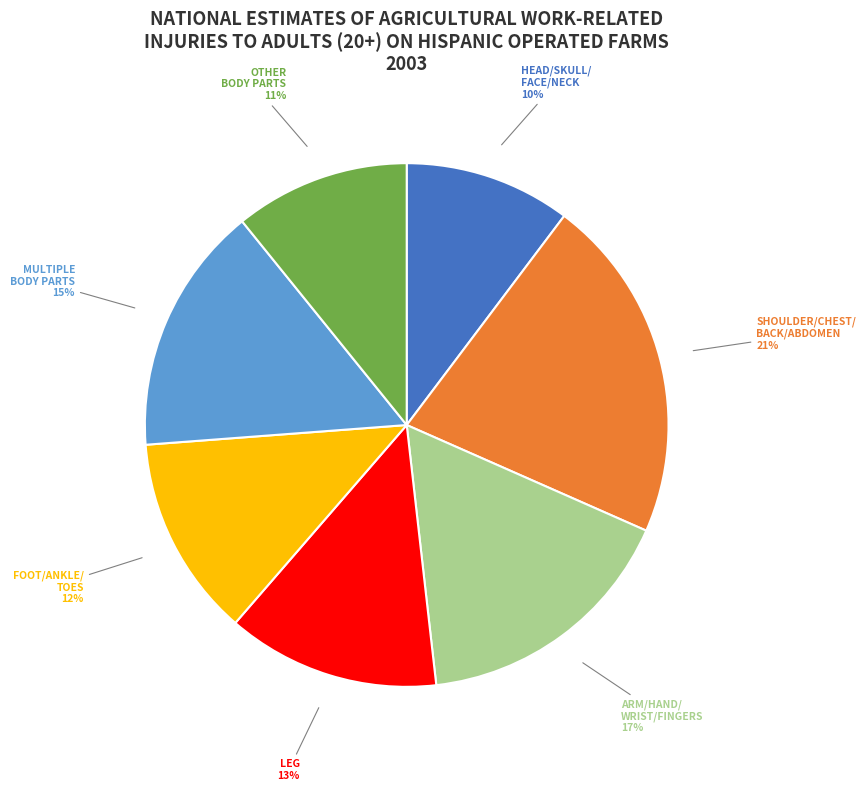

To the nearest percent, what is the difference between the largest and smallest slice percentages?

11%